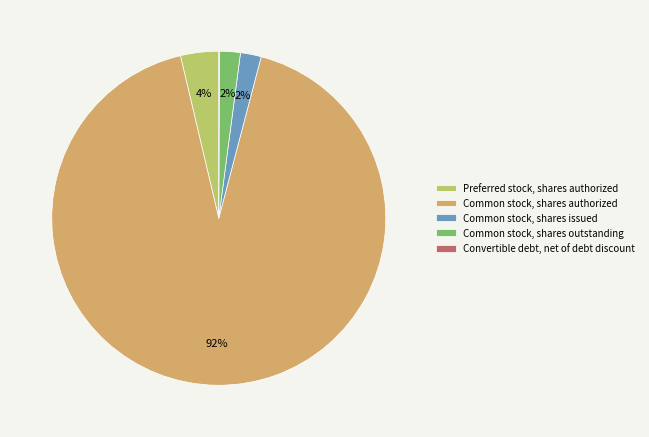

True or false: Preferred stock, shares authorized accounts for 4% of the total.

True